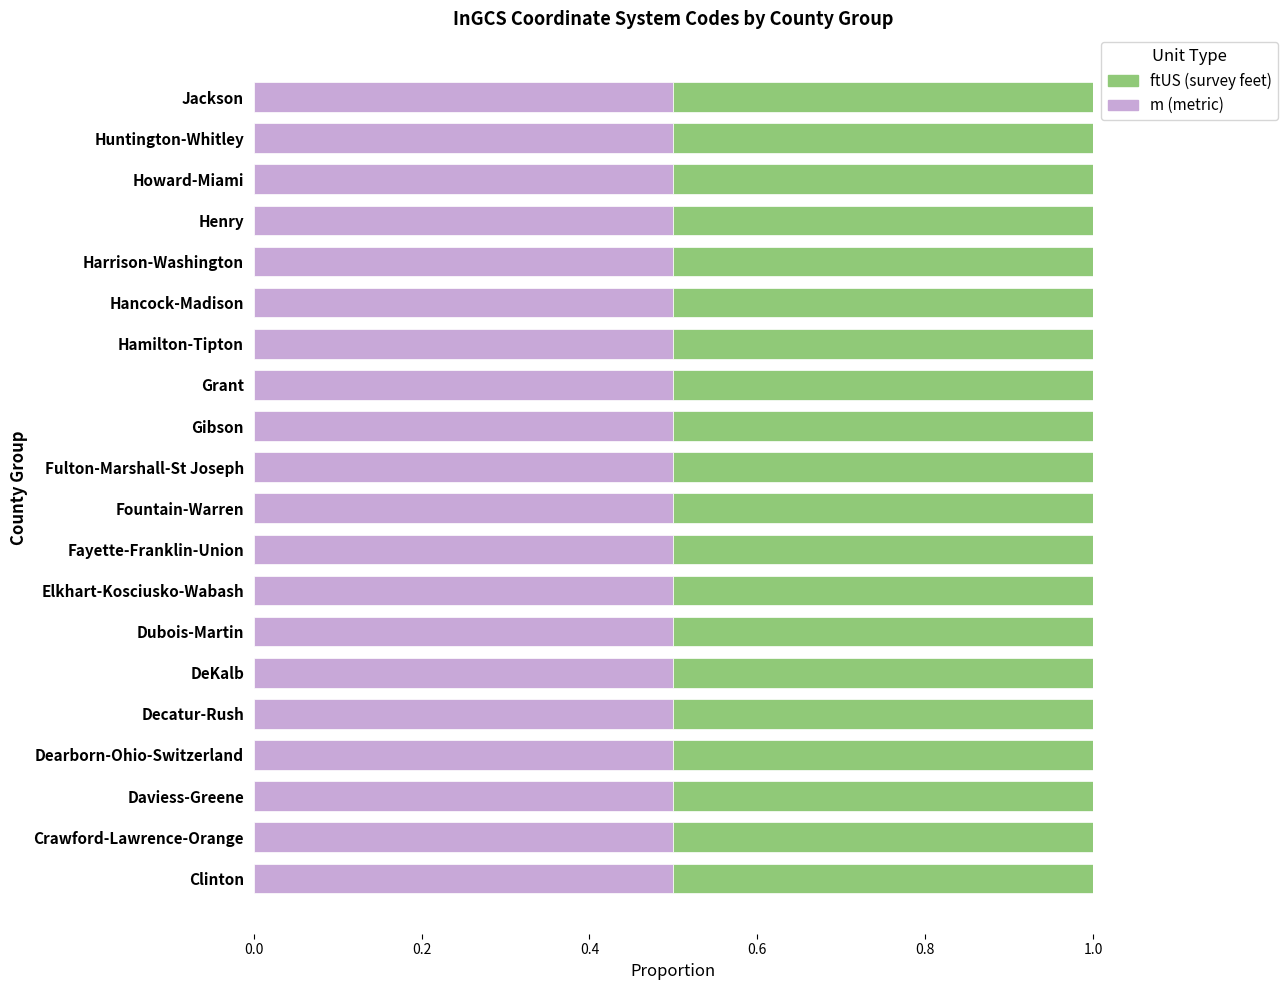

What is the total value across all series at Fulton-Marshall-St Joseph?

1.0